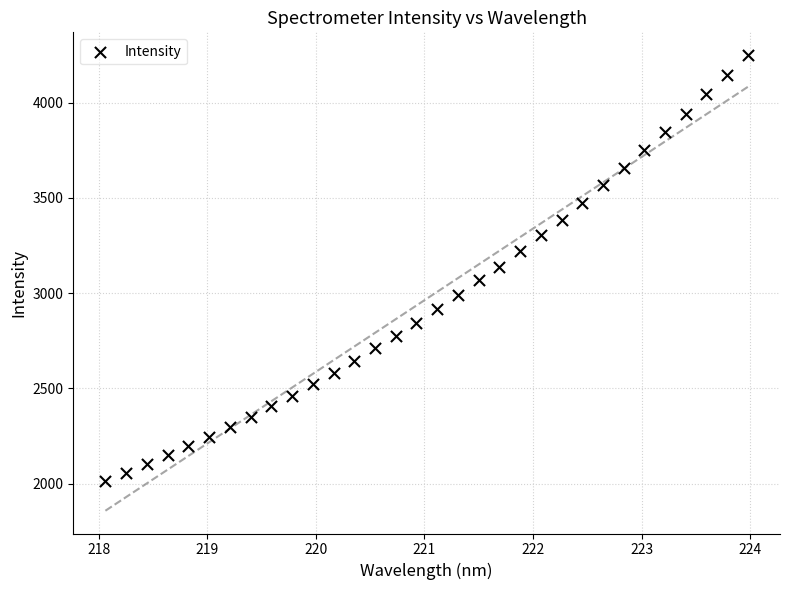

What is the range of X values (max minus min)?

5.9